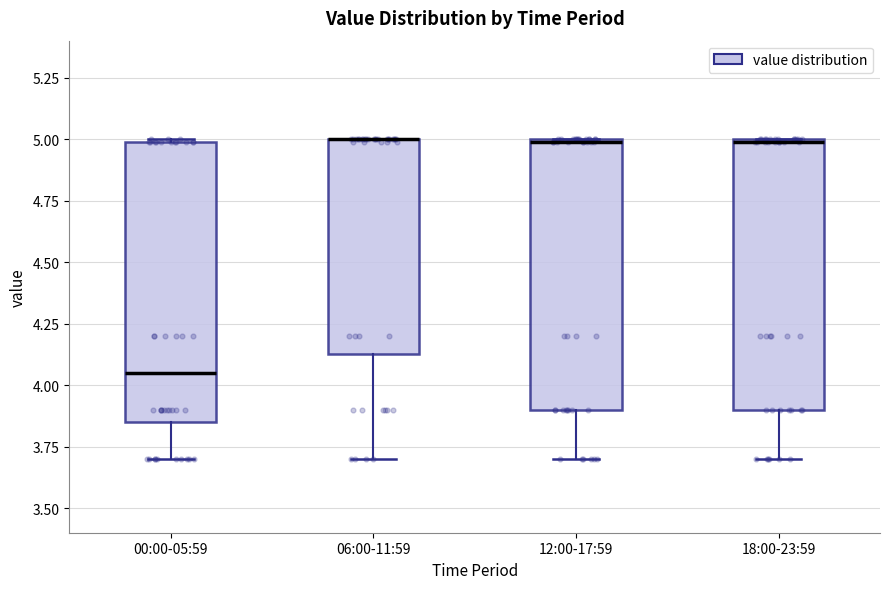

Reading left to right, transcribe this box plot: for each box, give where its median line is, the range the box spans, and where its two whiskers end, as read against the y-axis. The values are not printed on the chart, so give them approximately, as read against the axis.

00:00-05:59: median 4.05, box 3.85 to 5.00, whiskers 3.70 to 5.00
06:00-11:59: median 5.00 (drawn on the box's upper edge), box 4.15 to 5.00, whiskers 3.70 to 5.00
12:00-17:59: median 5.00, box 3.90 to 5.00, whiskers 3.70 to 5.00
18:00-23:59: median 5.00, box 3.90 to 5.00, whiskers 3.70 to 5.00